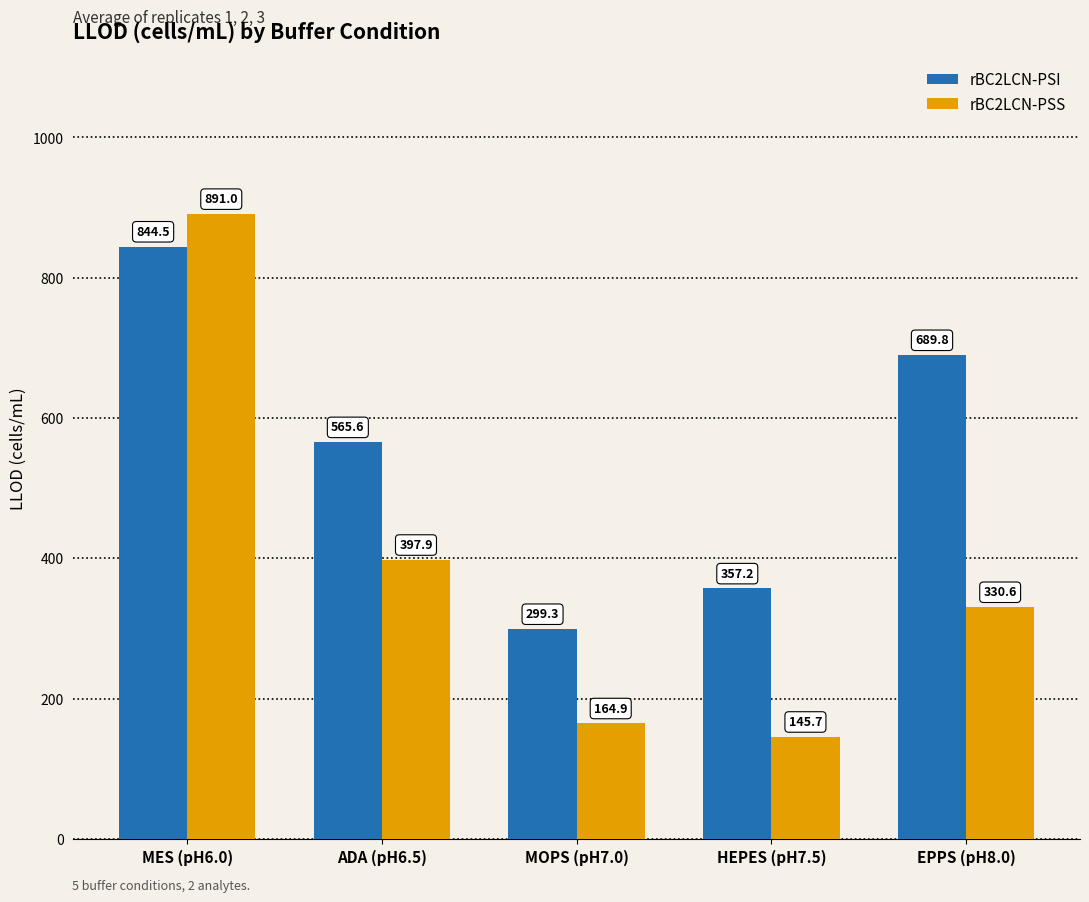

What is the maximum value for rBC2LCN-PSS?

891.0